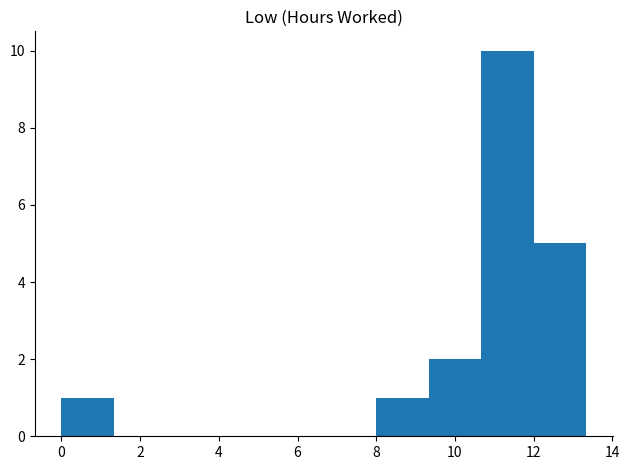

Which range on the x-axis has the tallest bar?

10.6 to 12.0